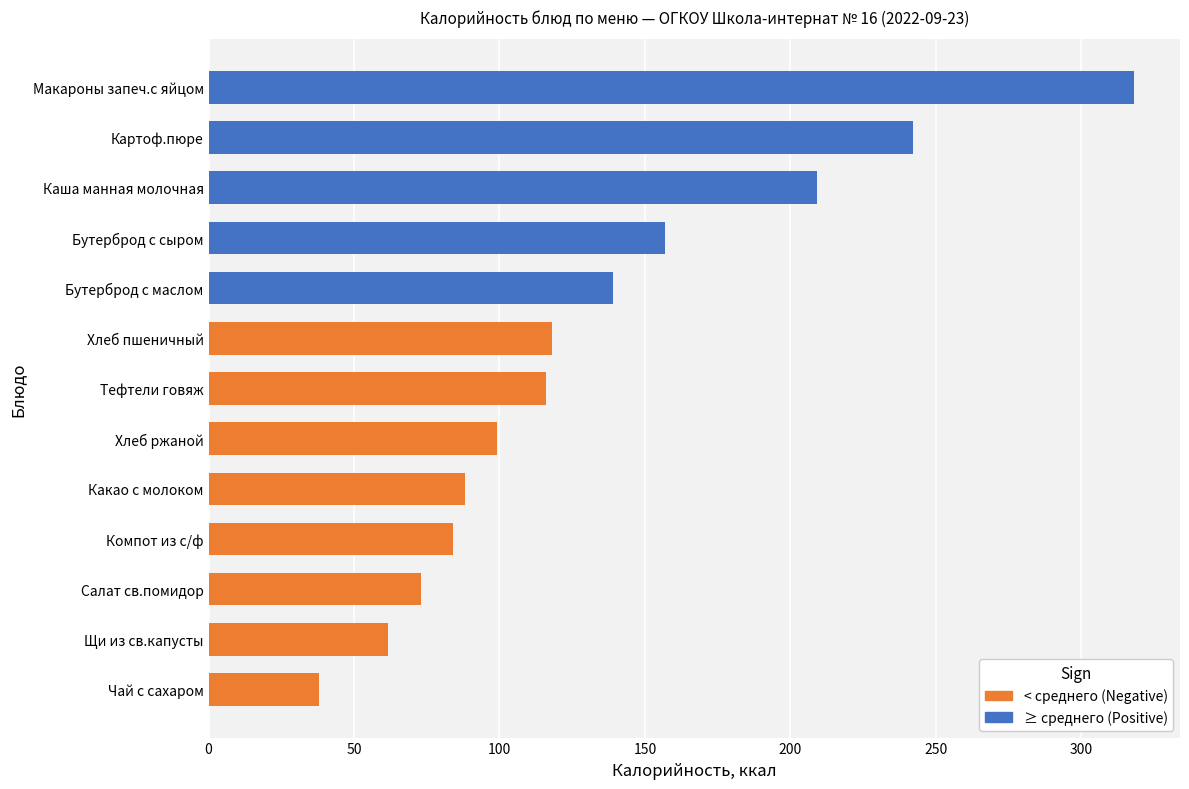

At which label is the value closest to 178?

Бутерброд с сыром